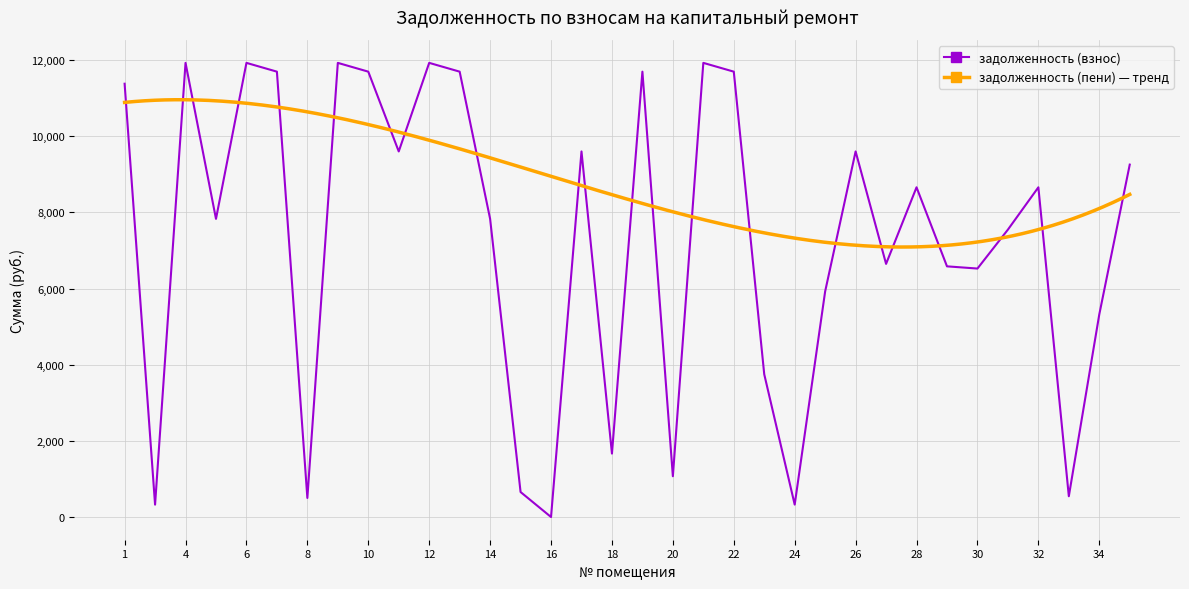

What is the value of the 27th point from the left?

8659.2